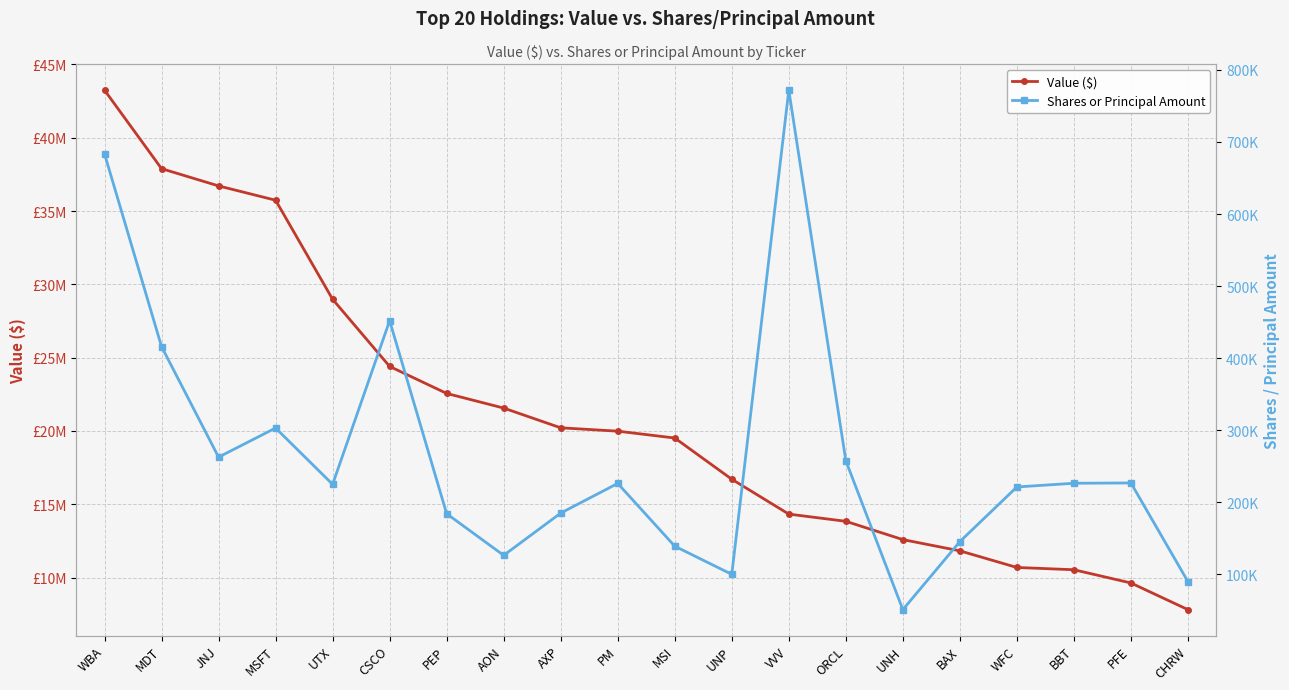

What is the label of the 19th point from the right?

MDT